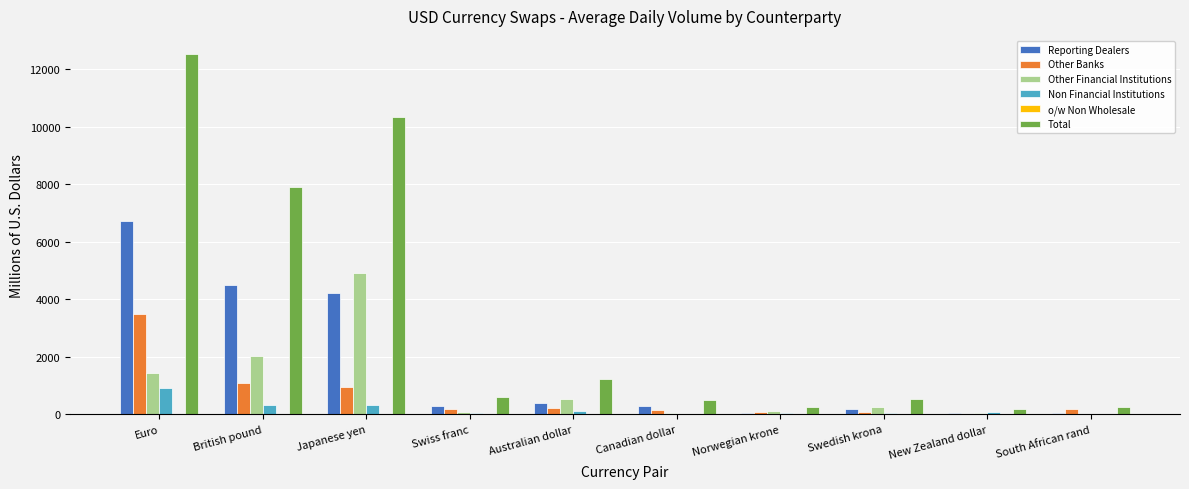

How many values in the Total series exceed 596?

5